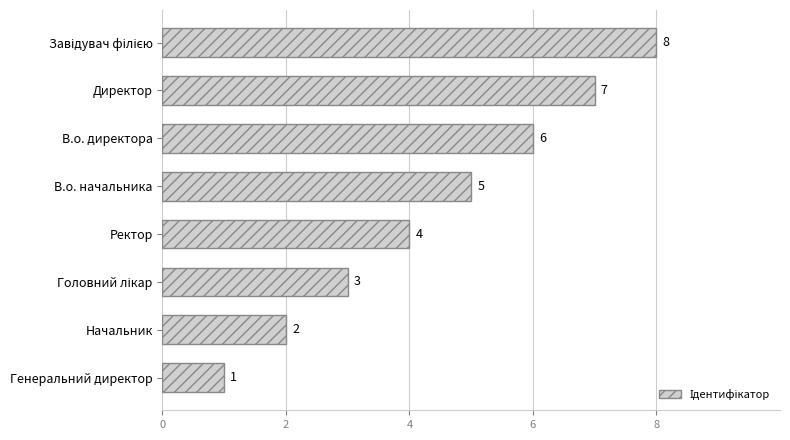

What is the greatest value displayed?

8